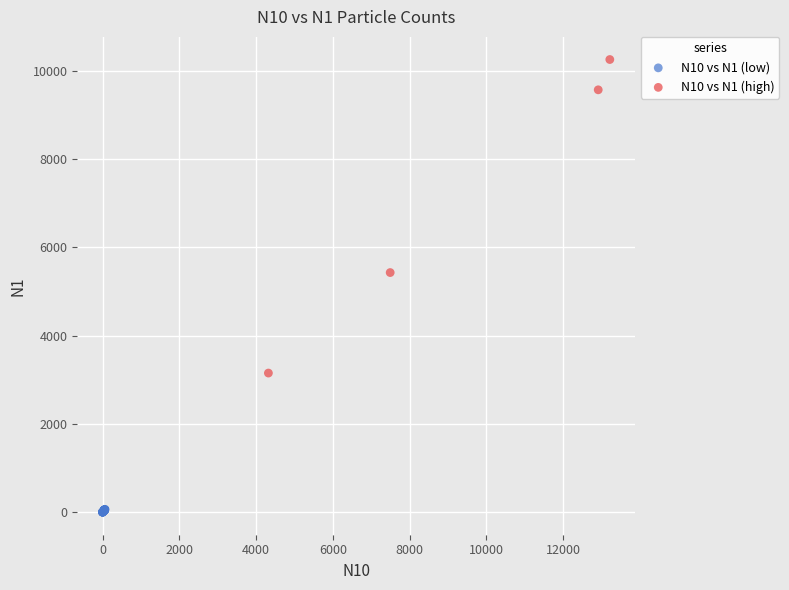

Which series contains the lowest Y value?

N10 vs N1 (low)